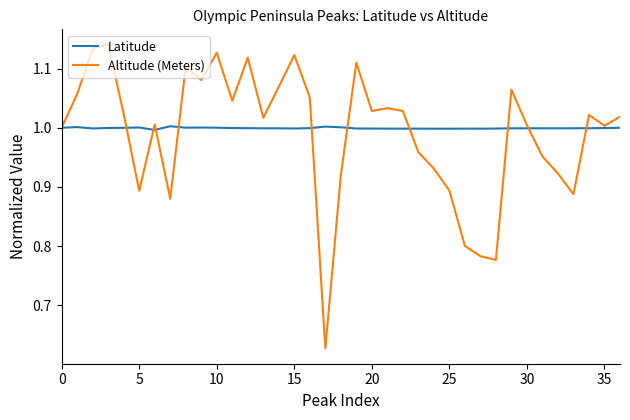

Rank the series by their maximum value, from highest to lowest.

Altitude (Meters), Latitude